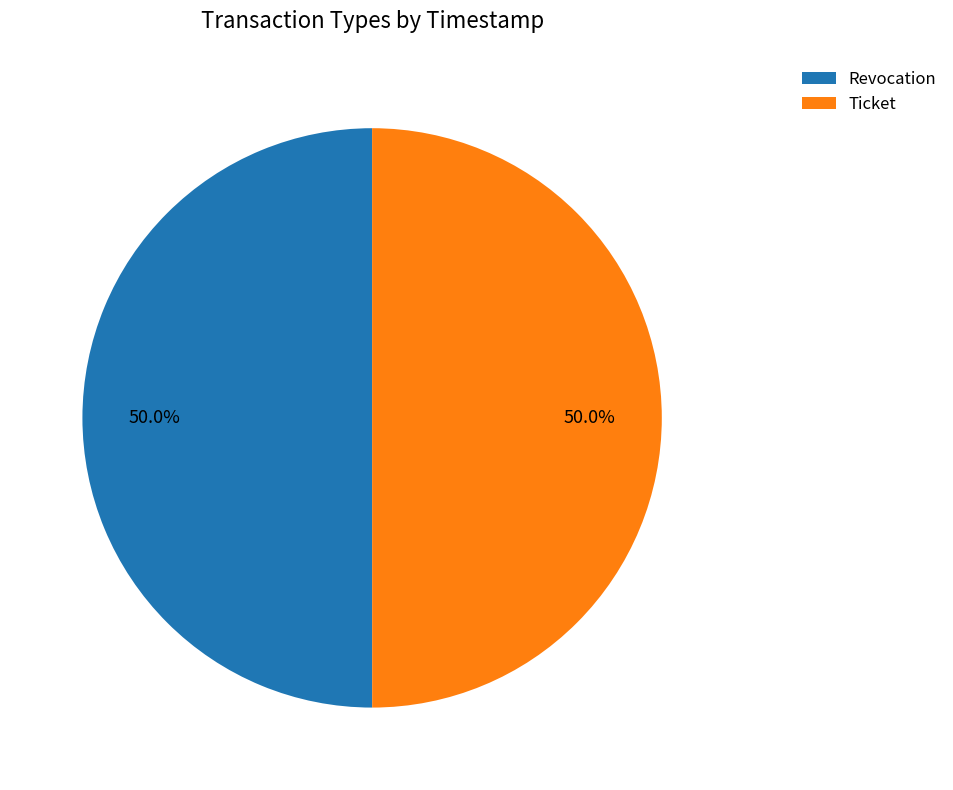

What percentage is NOT represented by Ticket?

50.0%